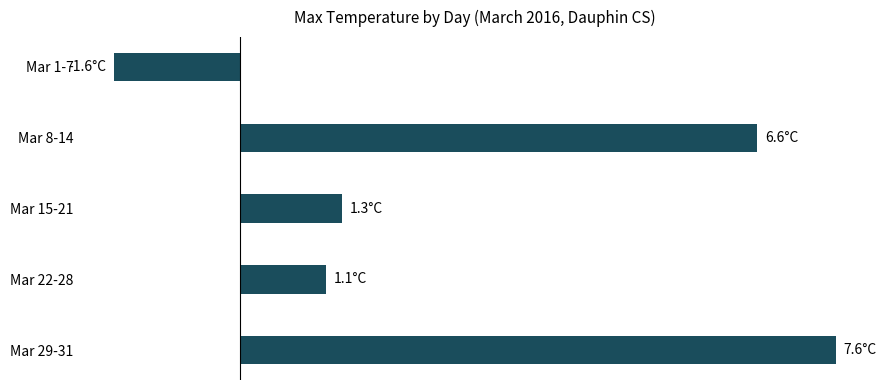

Are the bars horizontal?

Yes